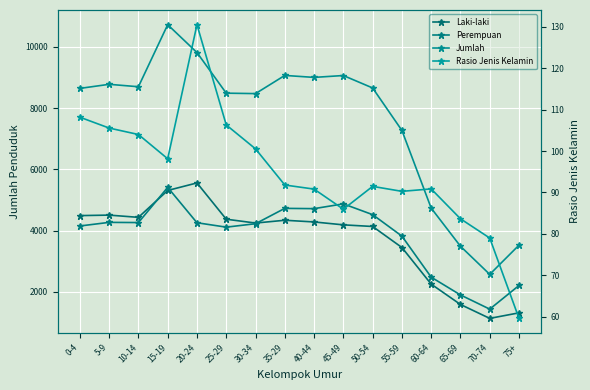

What is the average value of the Perempuan series?

3835.1